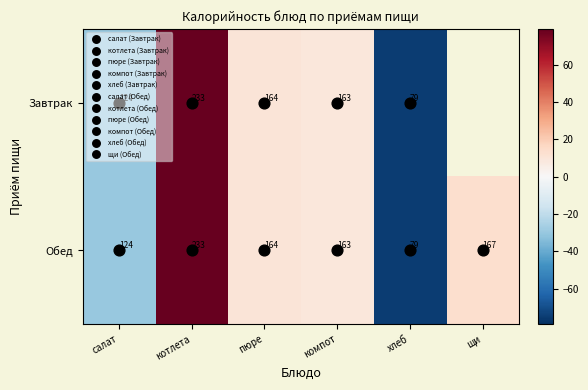

The value of Обед at котлета is 107.7. True or false?

False